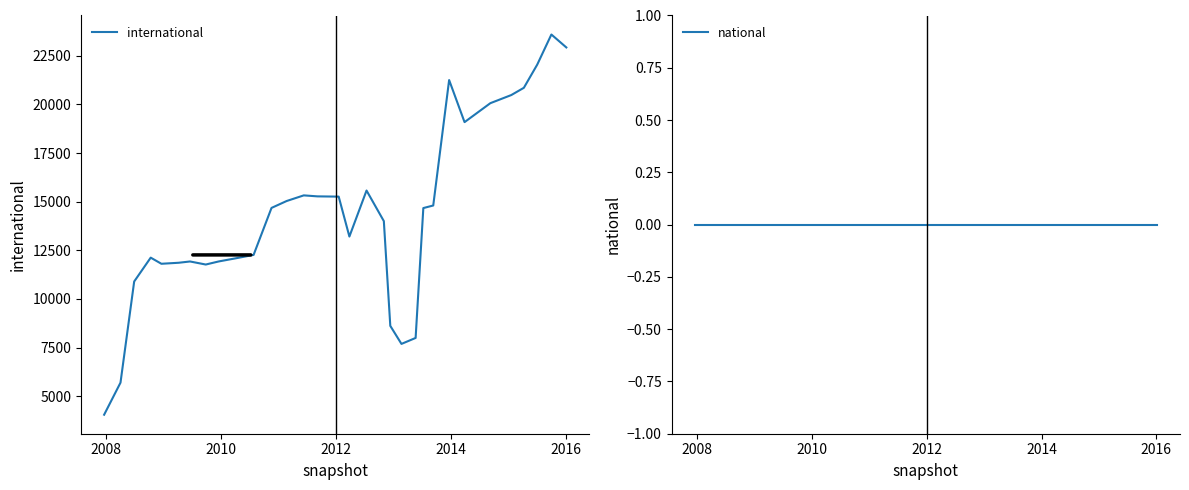

What is the greatest value displayed?

23588